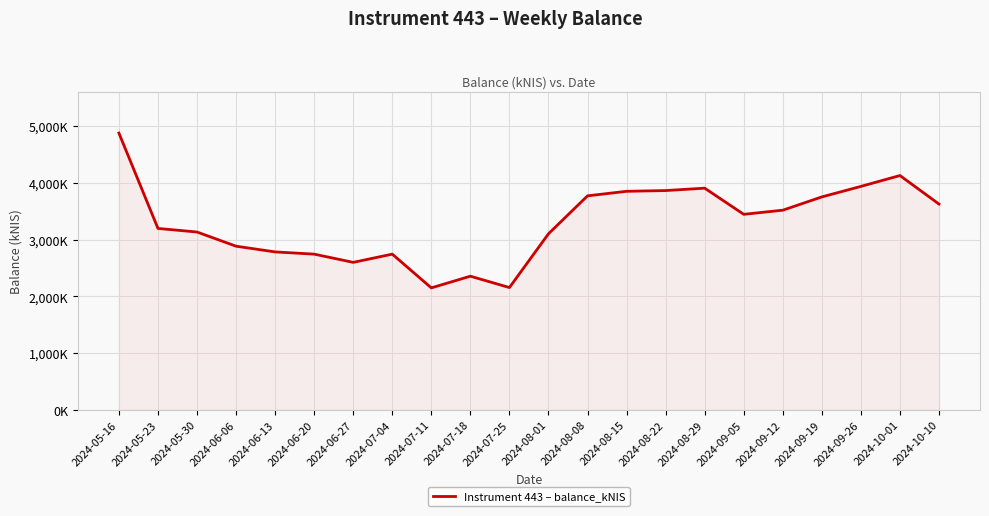

What is the maximum value shown in the chart?

4875.5